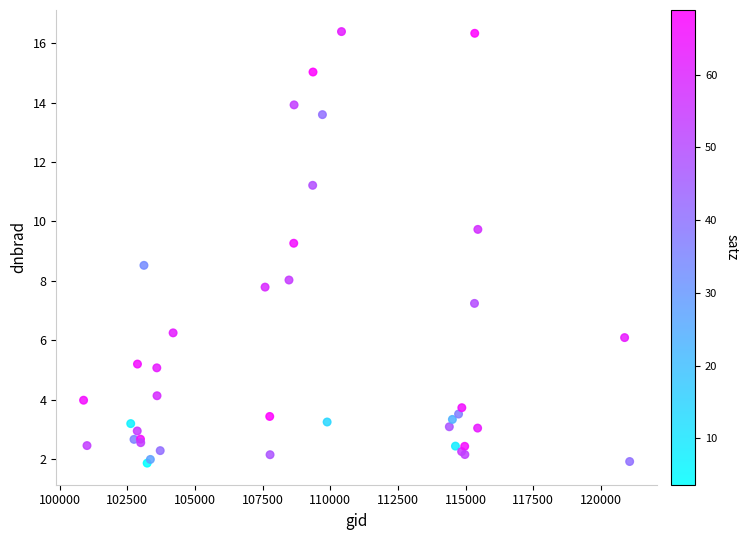

What Y value in the scatter plot is closest to 9?

9.3